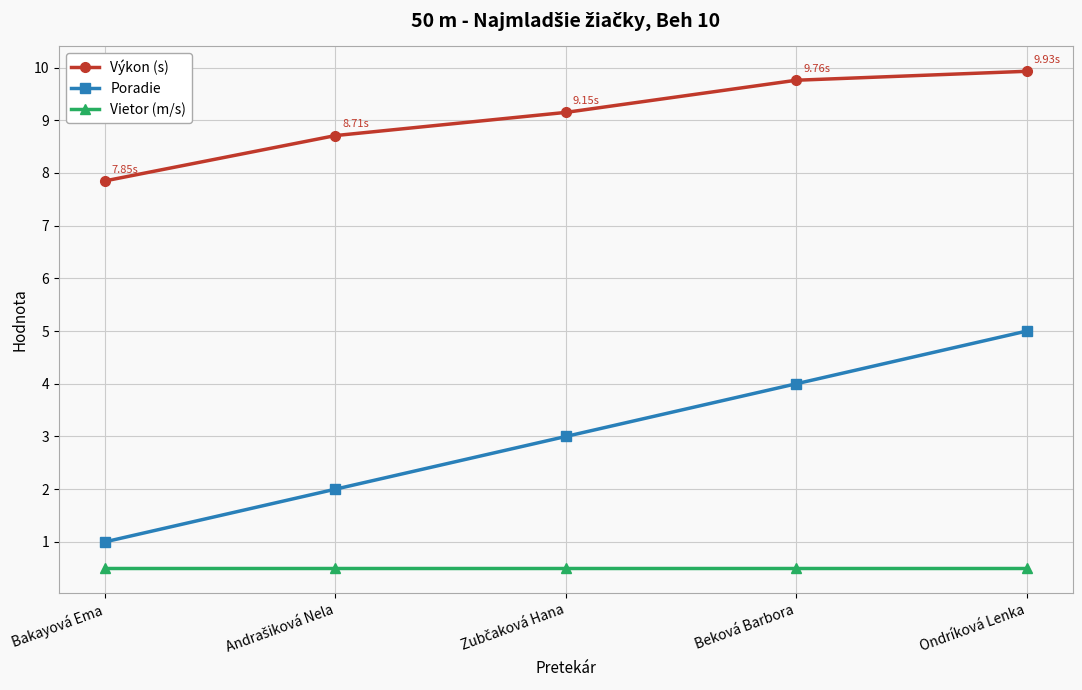

True or false: Výkon (s) and Vietor (m/s) intersect in this chart.

False